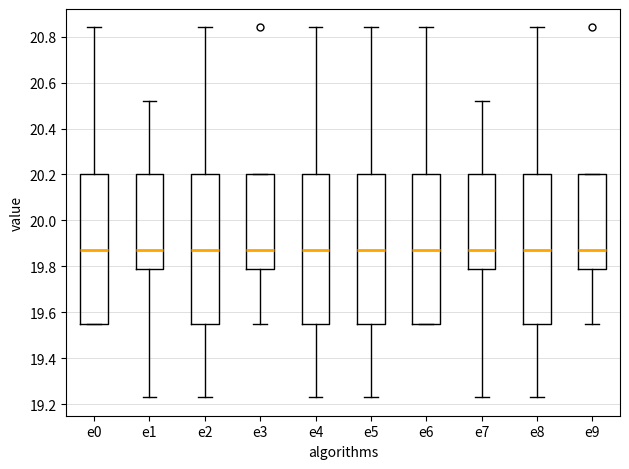

Where is the upper edge of the box for e3 on the y-axis? The values are not printed on the chart, so give them approximately, as read against the axis.

20.20